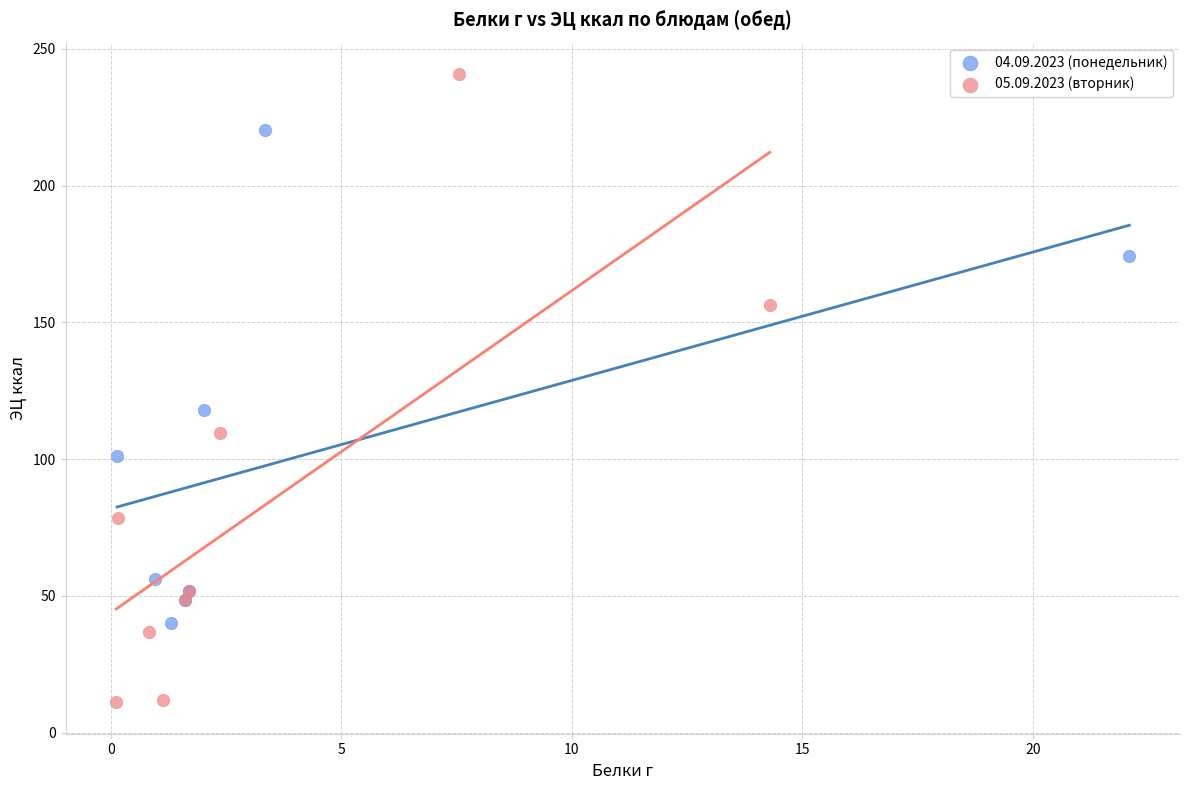

Which series contains the highest Y value?

05.09.2023 (вторник)